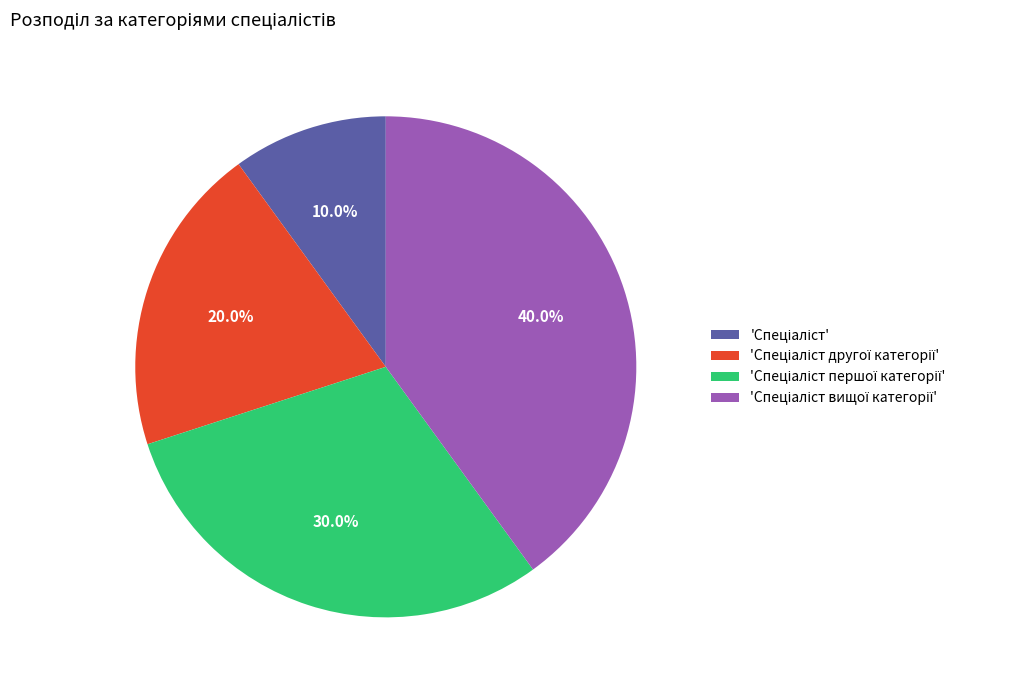

How many segments does this pie chart have?

4